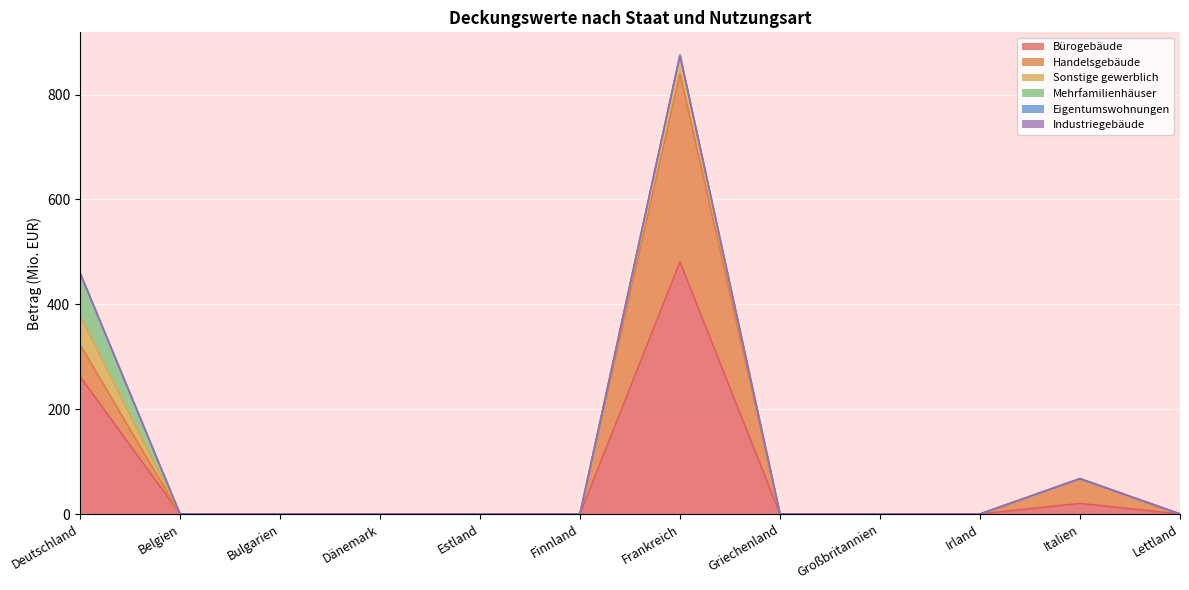

What is the label of the 10th point from the right?

Bulgarien